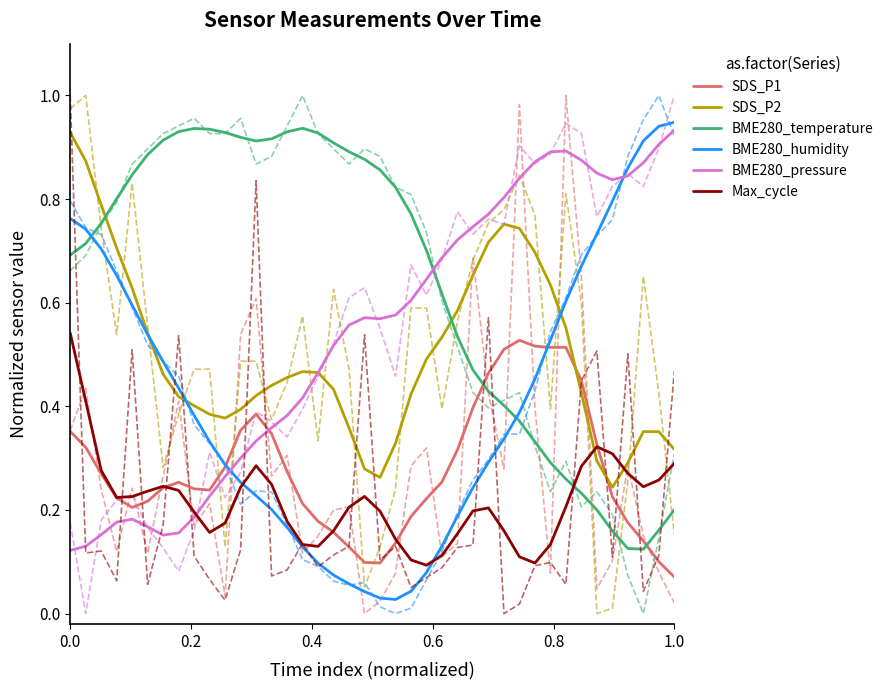

Is this an area chart (filled region under the line)?

No